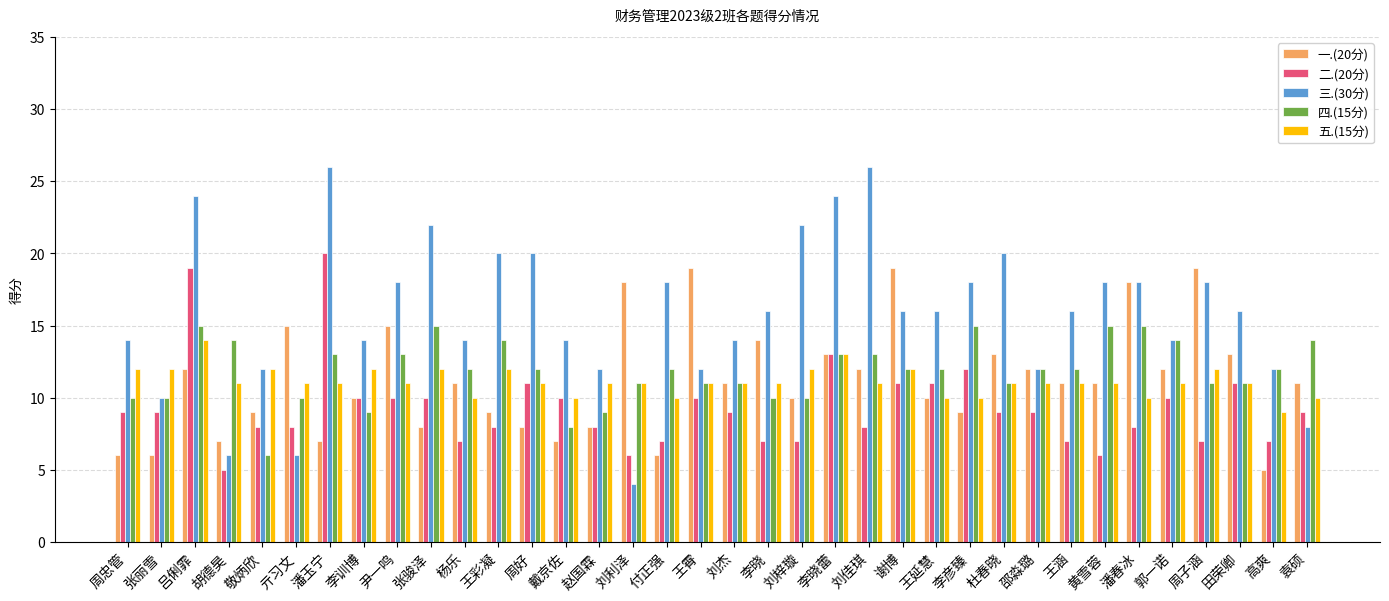

At 亓习文, list the series in order from largest to smallest.

一.(20分), 五.(15分), 四.(15分), 二.(20分), 三.(30分)